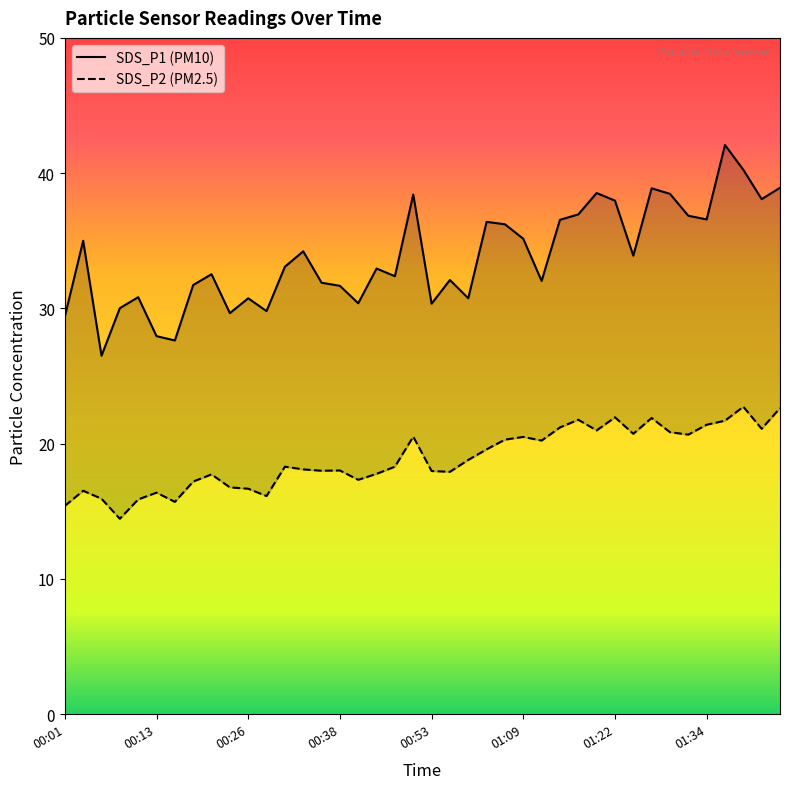

Which series has the widest spread of values?

SDS_P1